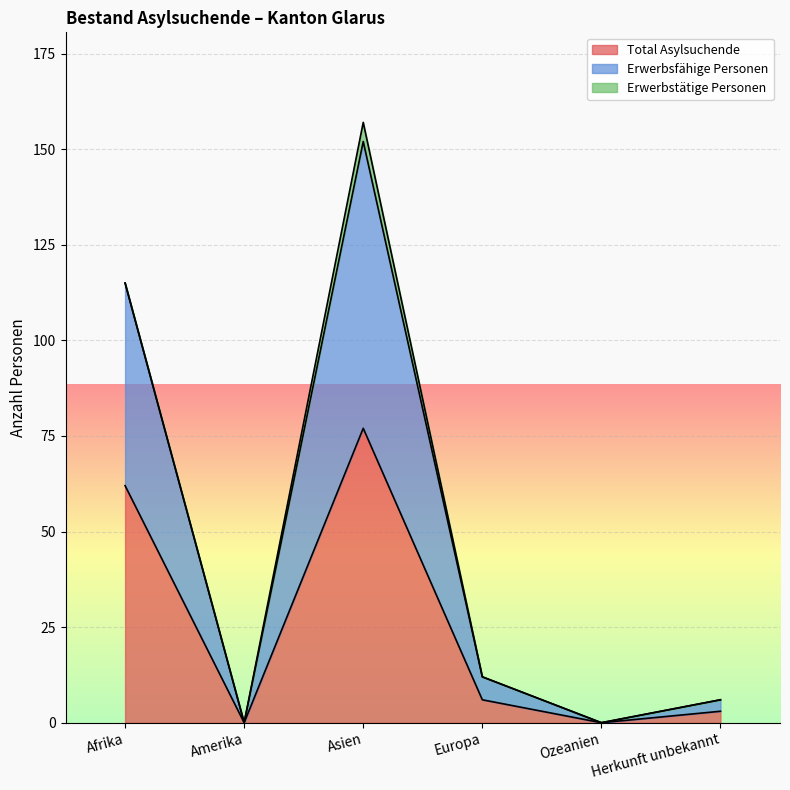

How many data points in Erwerbsfähige Personen are above 12?

2